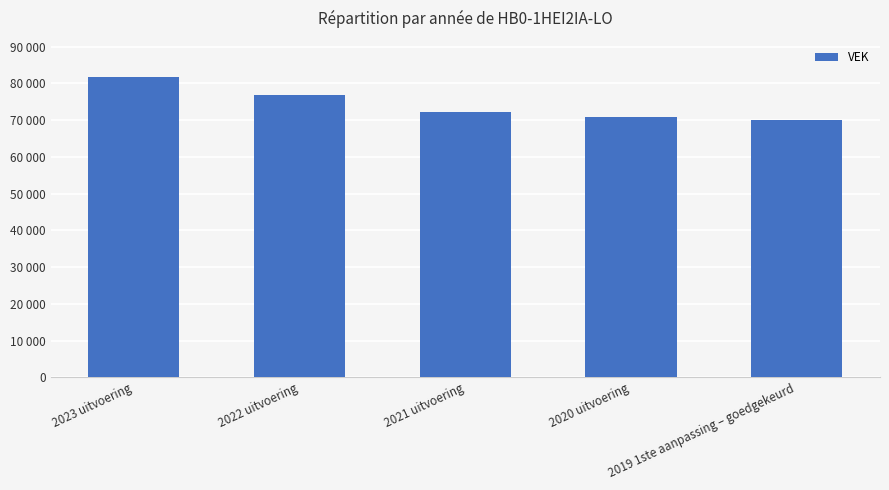

Between 2020 uitvoering and 2019 1ste aanpassing – goedgekeurd, which is larger?

2020 uitvoering